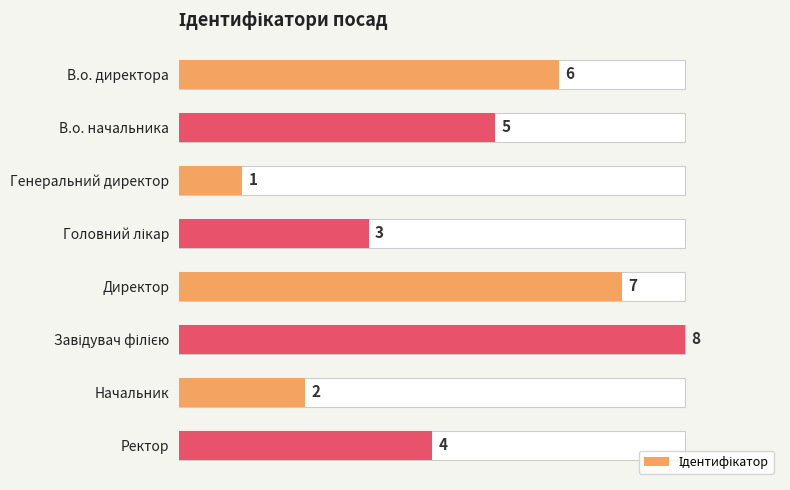

What is the smallest value displayed?

1